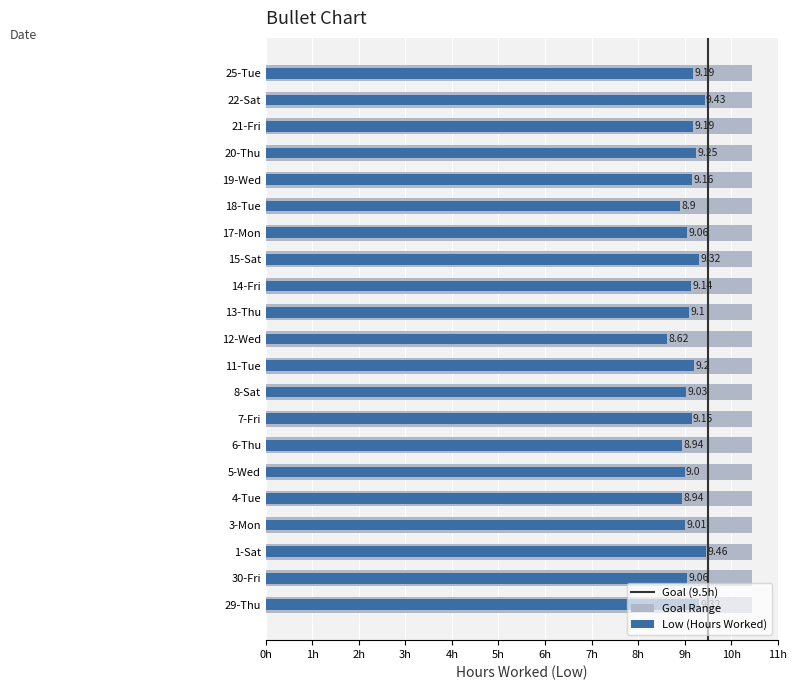

Reading left to right, list all the values displayed in this chart.

9.3	9.1	9.5	9.0	8.9	9.0	8.9	9.2	9.0	9.2	8.6	9.1	9.1	9.3	9.1	8.9	9.2	9.2	9.2	9.4	9.2